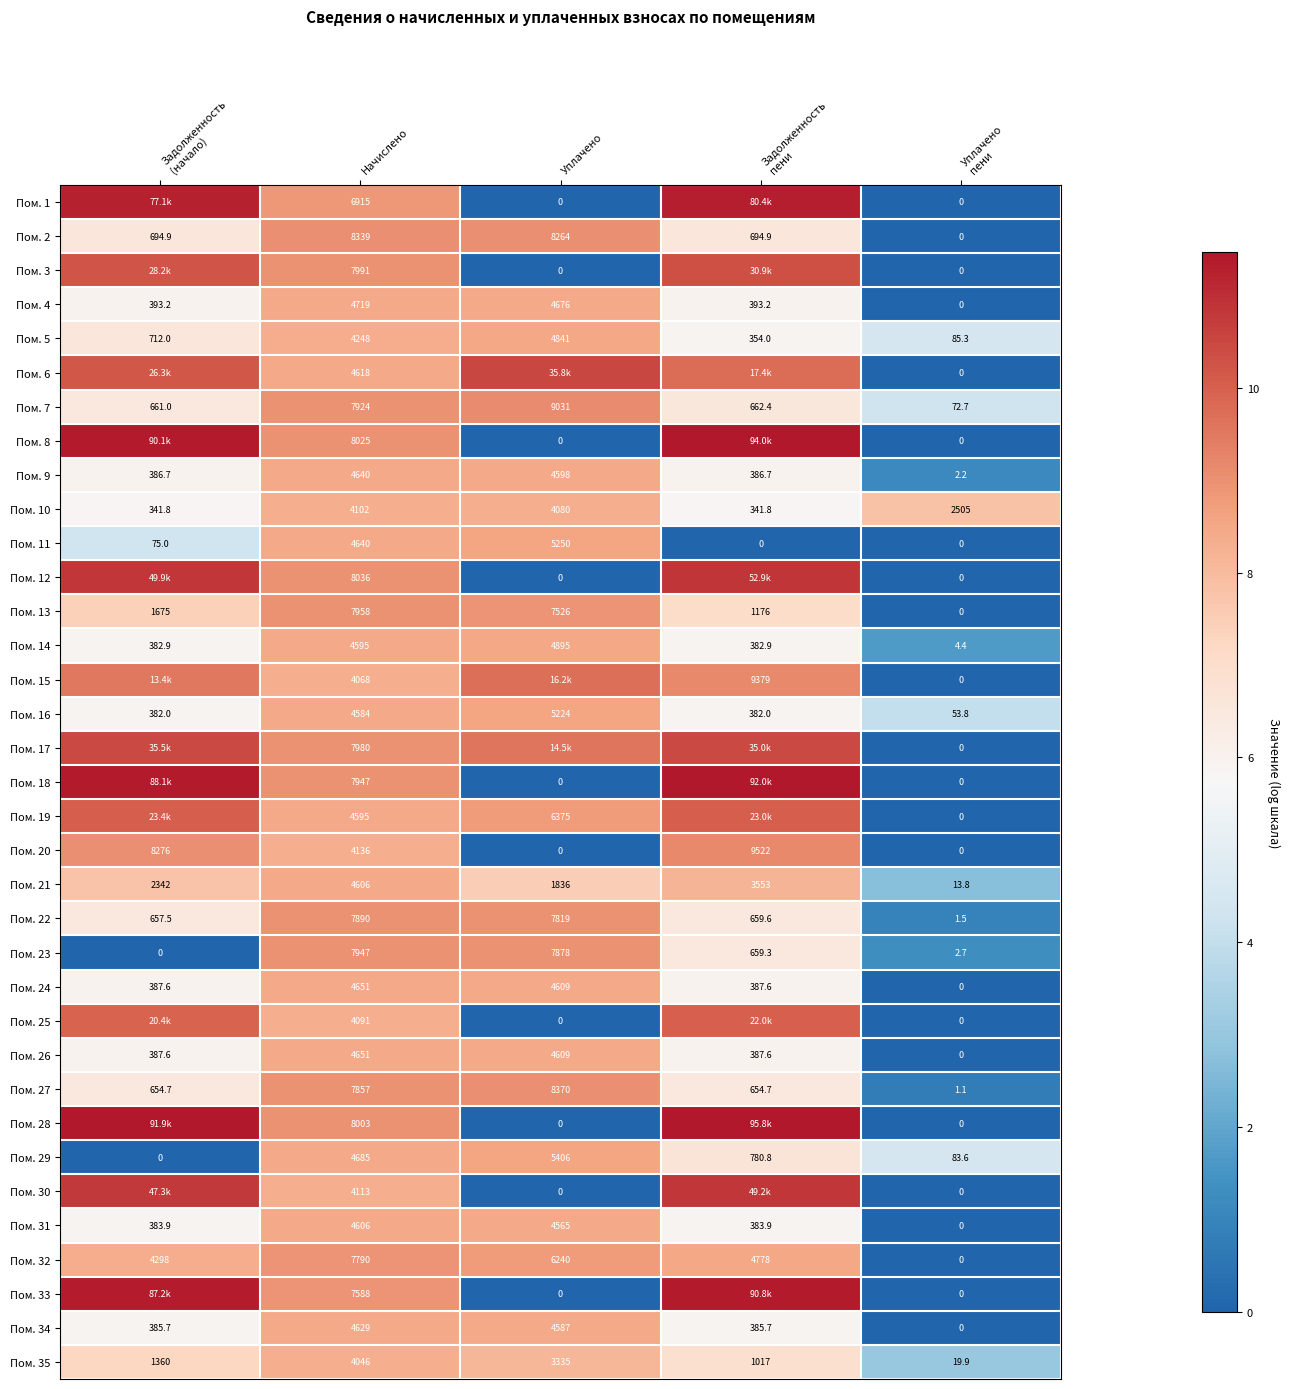

How many data points does each series have?

5